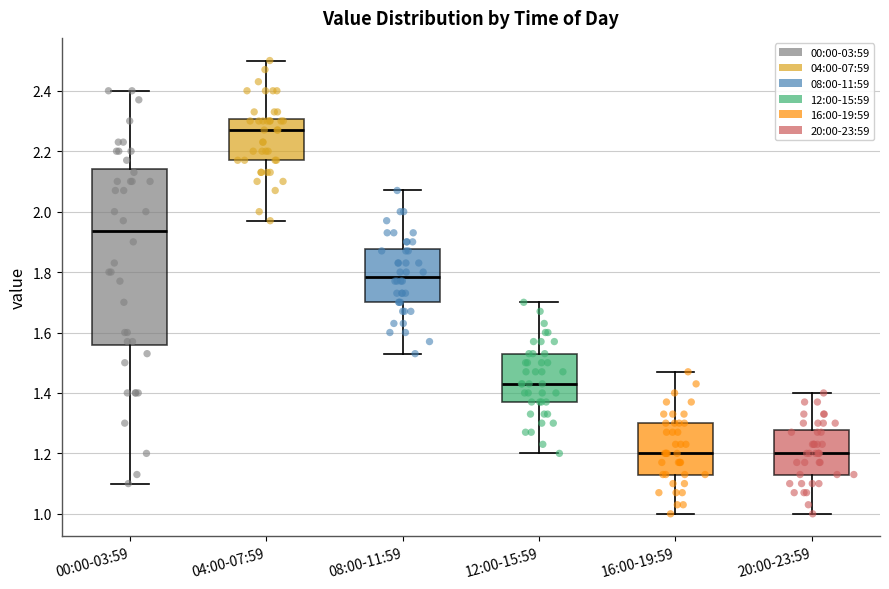

Which box is the tallest, from its lower edge to its upper edge?

00:00-03:59